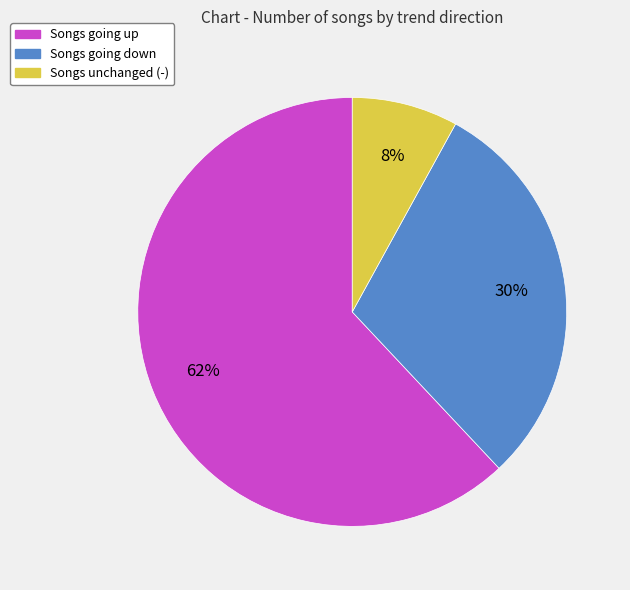

Is there any slice that represents more than half of the pie?

Yes